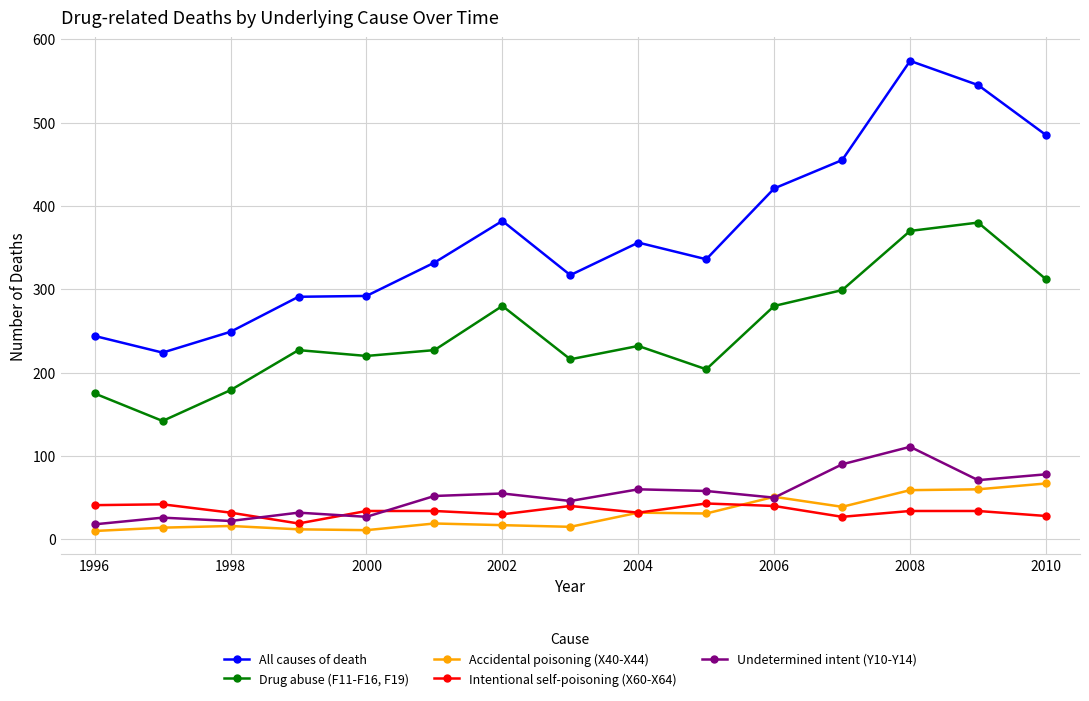

What is the difference between the second highest and minimum values in the Accidental poisoning (X40-X44) series?

50